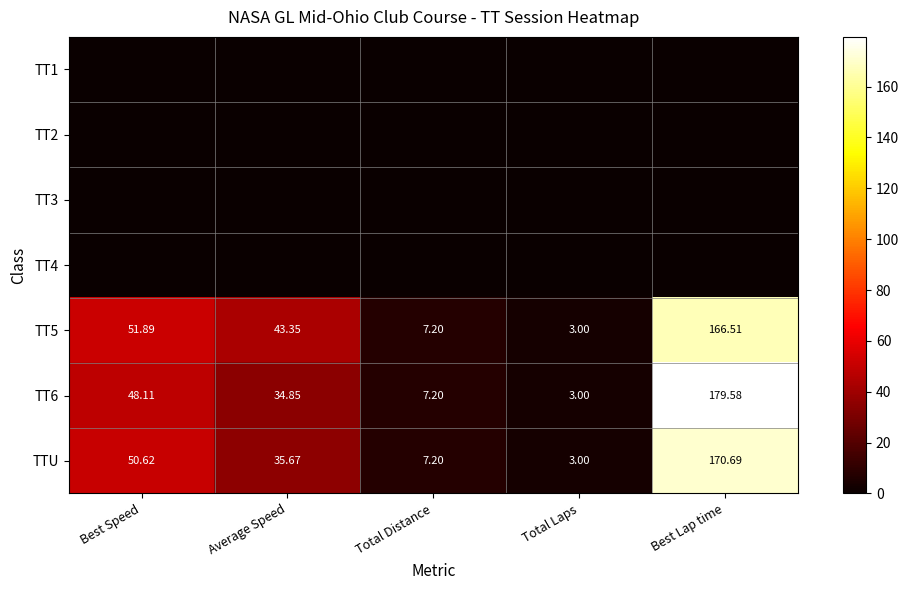

Which category has the highest value in the TT6 series?

Best Lap time